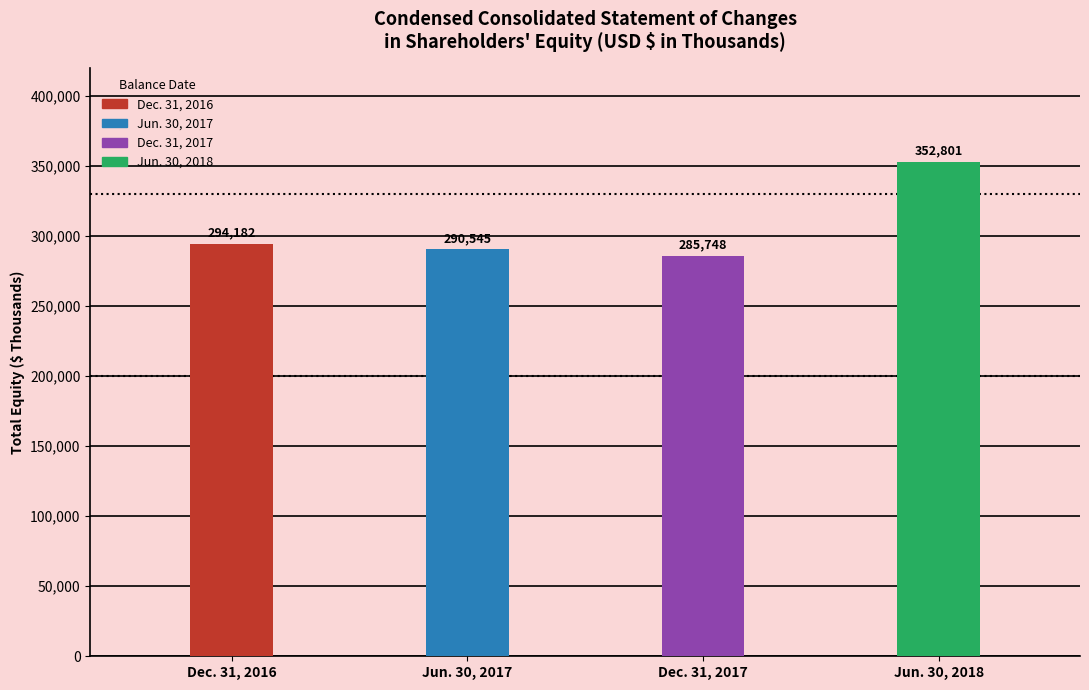

What is the maximum value shown in the chart?

352801